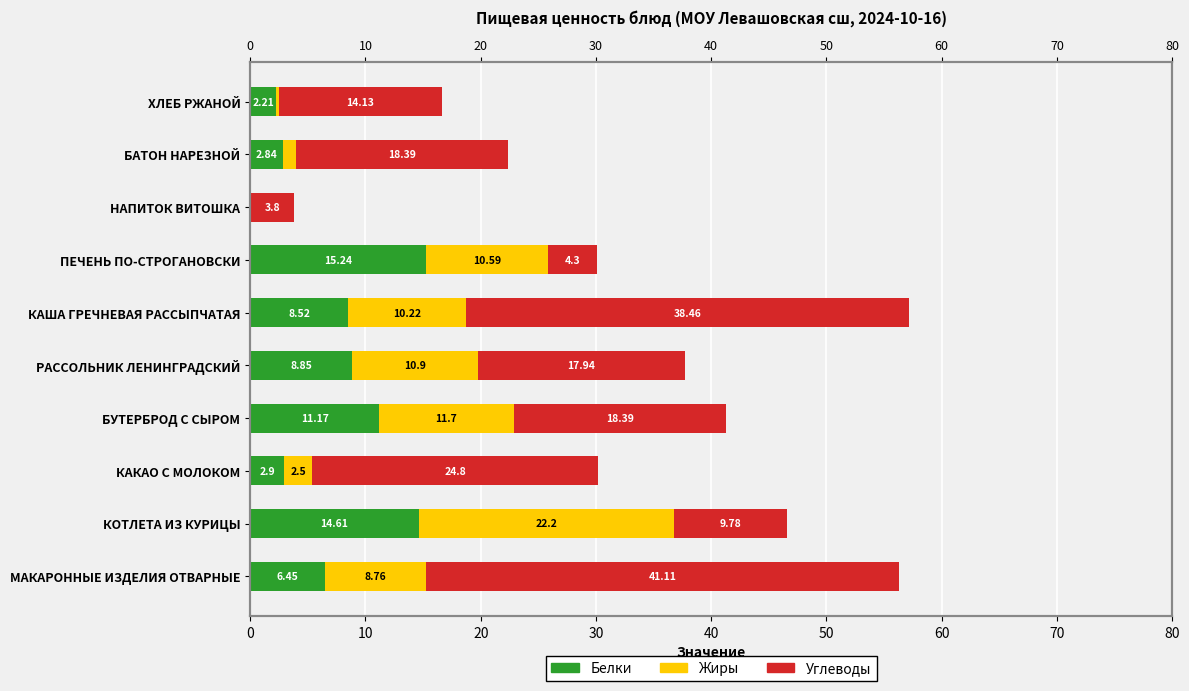

Rank the series by their maximum value, from lowest to highest.

Белки, Жиры, Углеводы